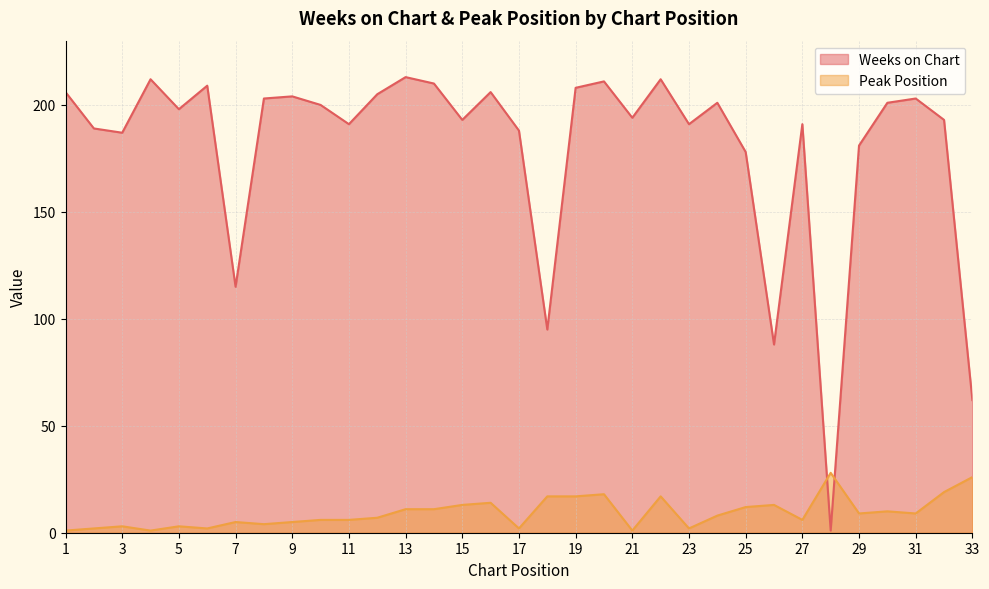

True or false: Peak Position has more than 2 interior local peaks.

True